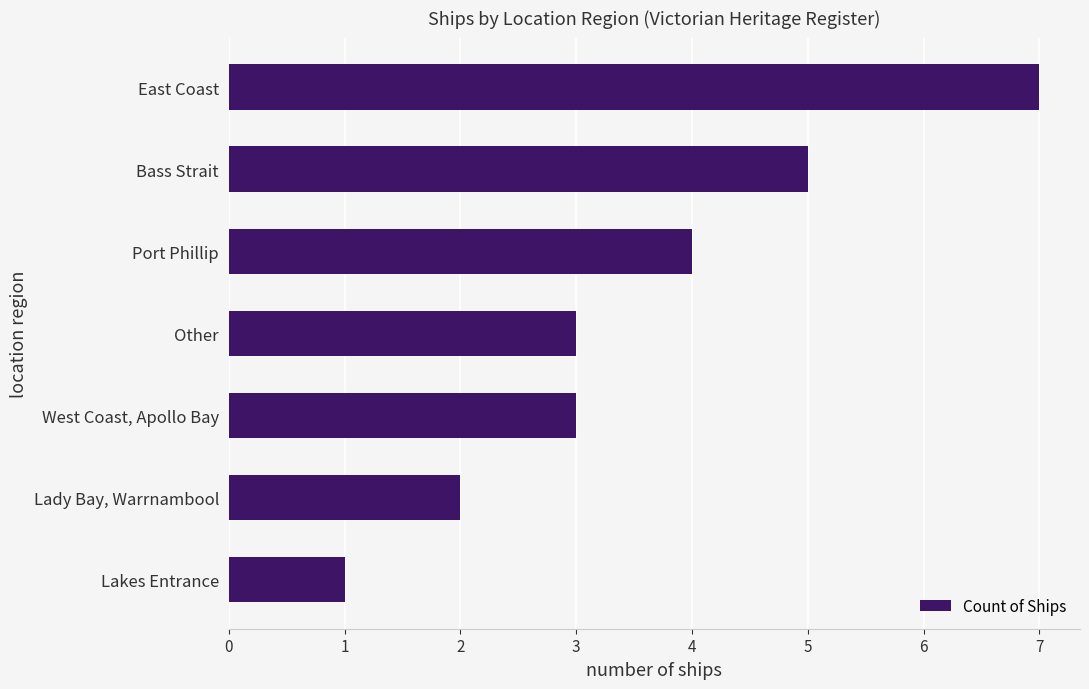

Which has a higher value, Lakes Entrance or East Coast?

East Coast